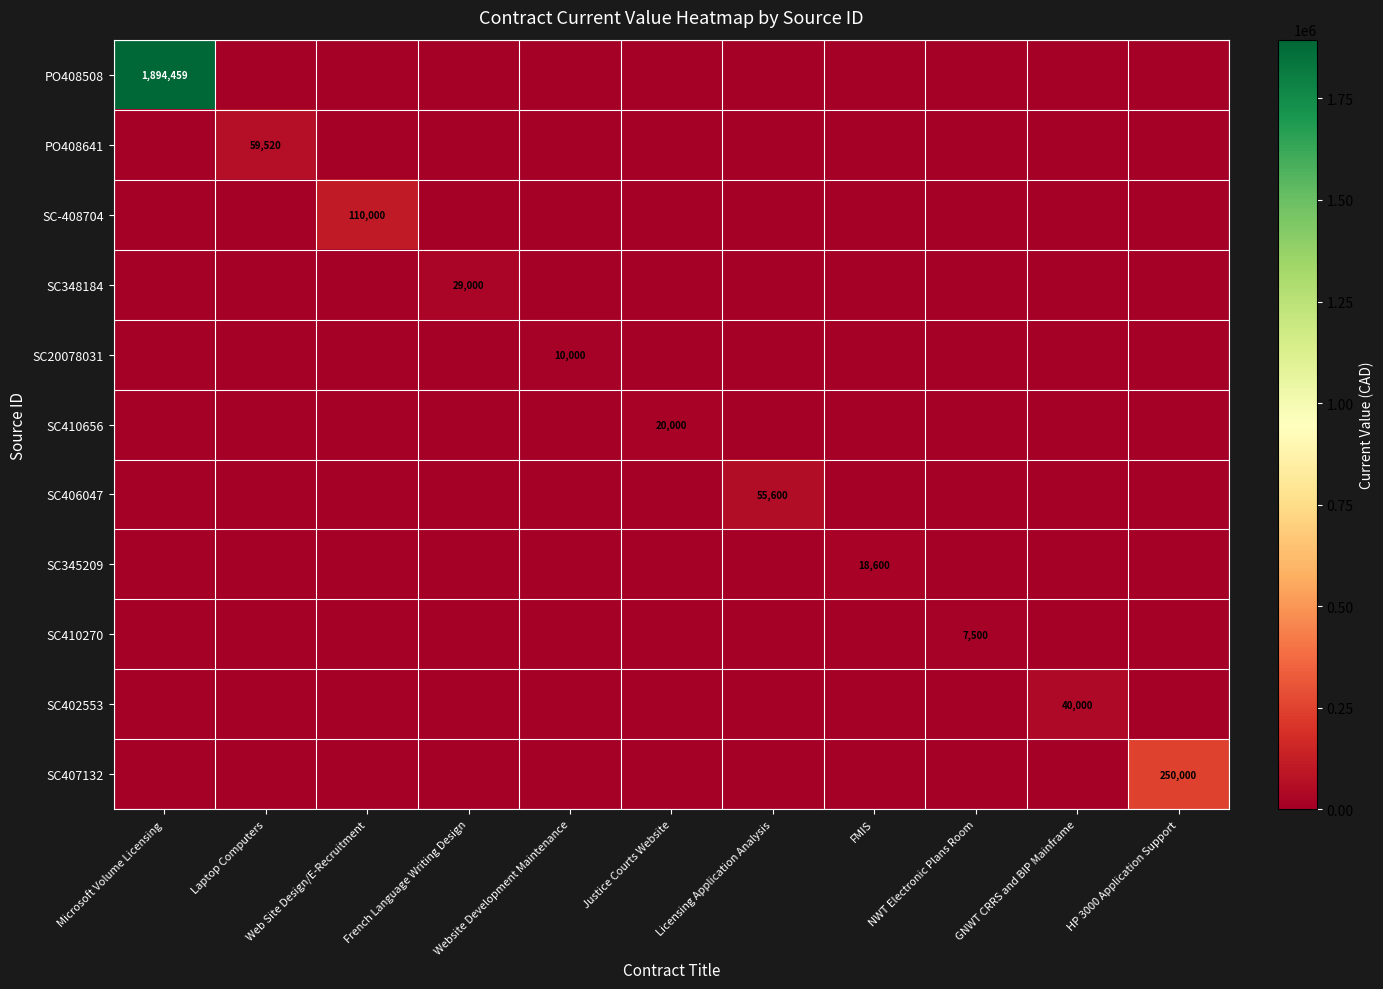

At which label is SC406047 closest to 27800?

Microsoft Volume Licensing